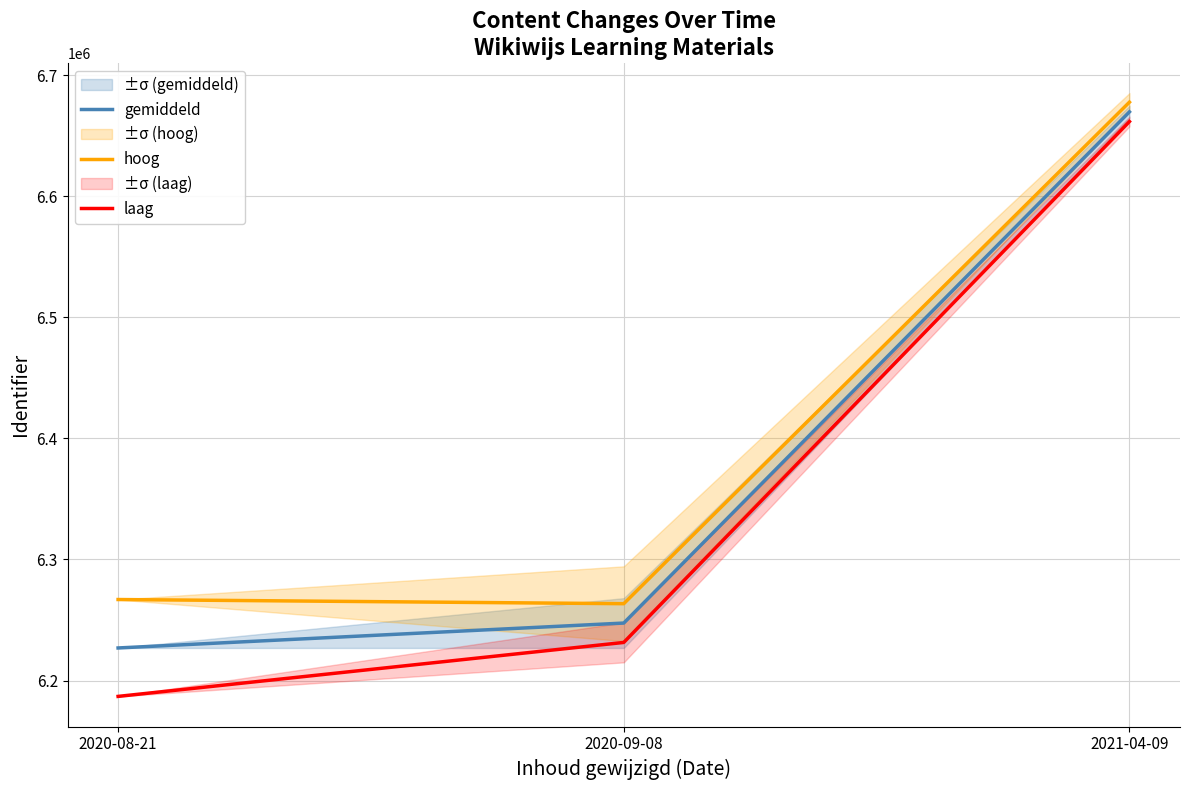

Does the chart display data point markers on the line(s)?

No